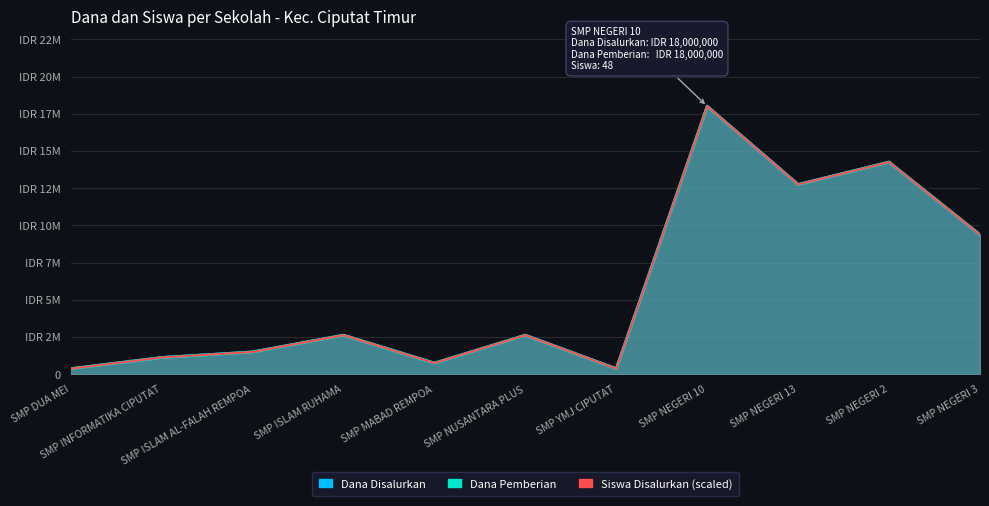

True or false: Siswa Disalurkan and Dana Disalurkan cross at least once.

False